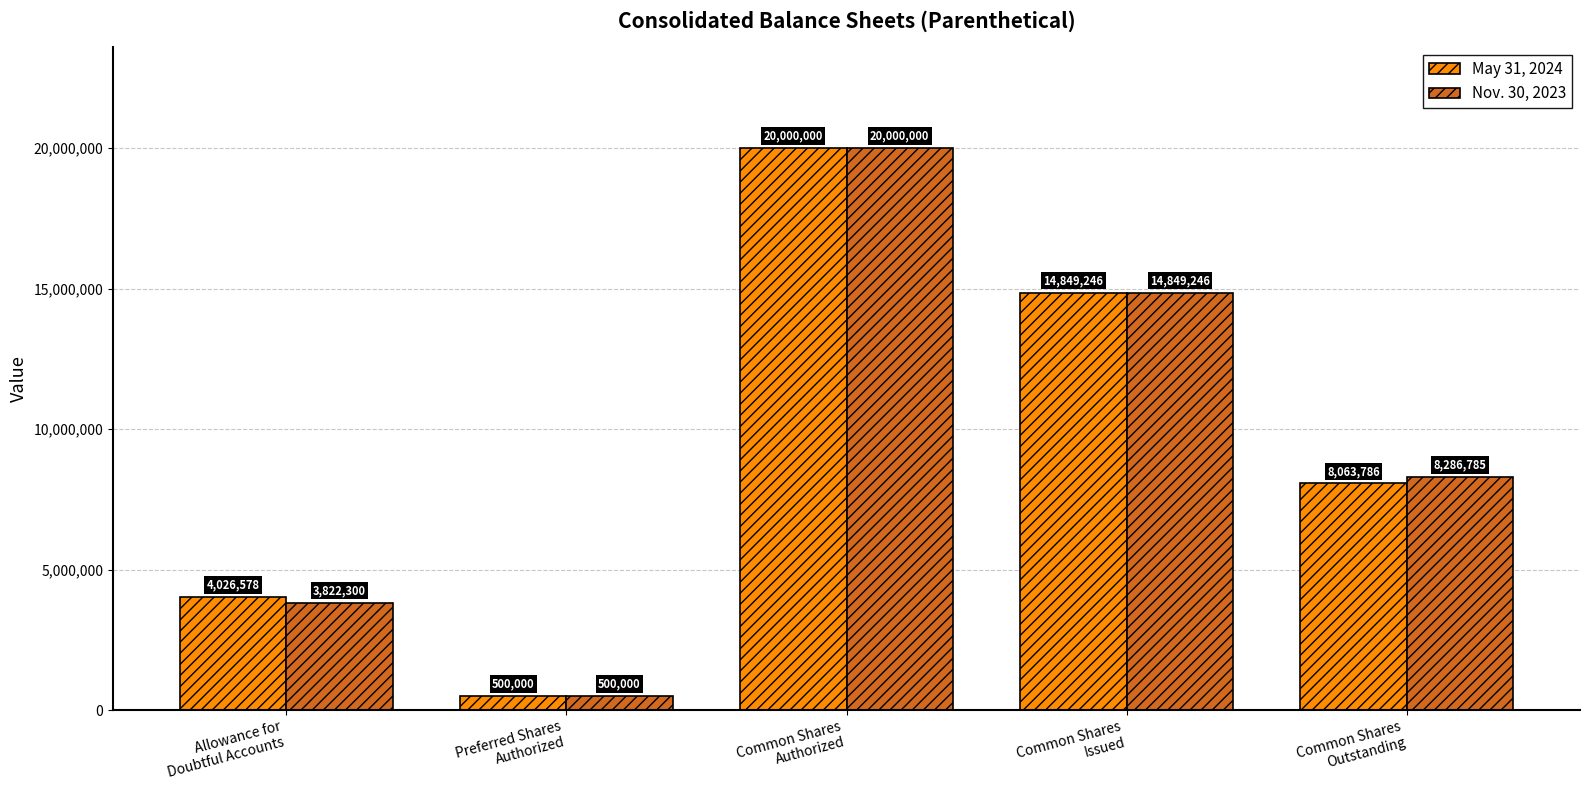

What is the average value of the Nov. 30, 2023 series?

9491666